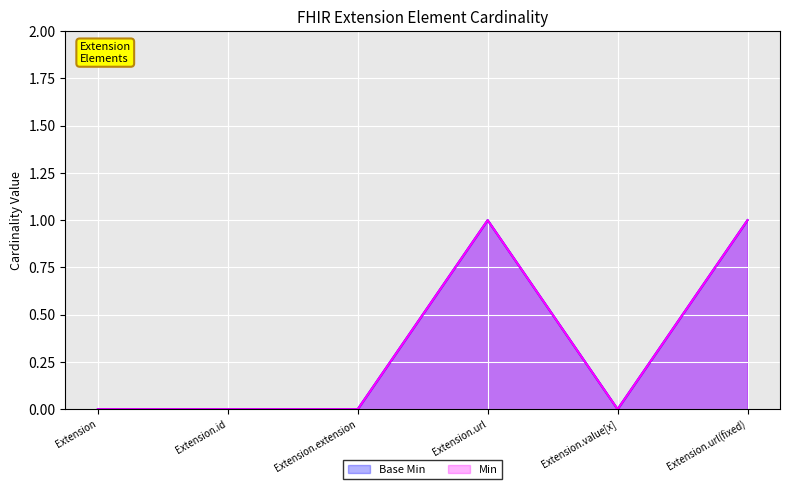

What is the label of the 5th point from the right?

Extension.id